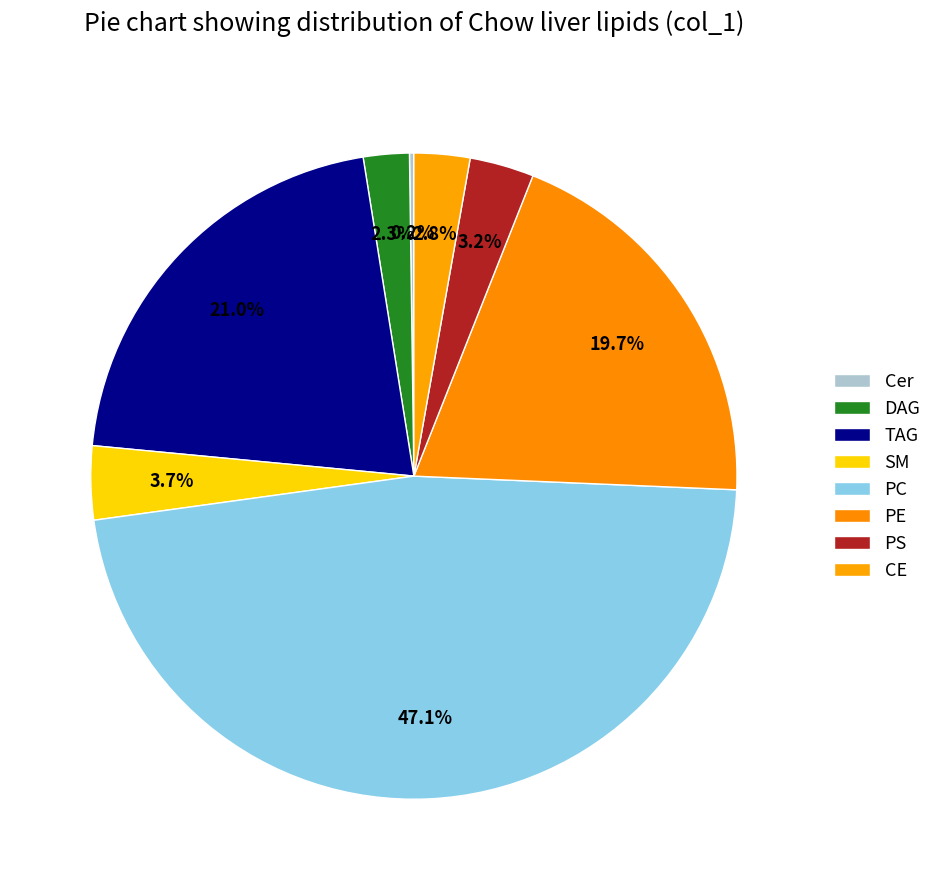

To the nearest percent, what is the difference between the largest and smallest slice percentages?

47%